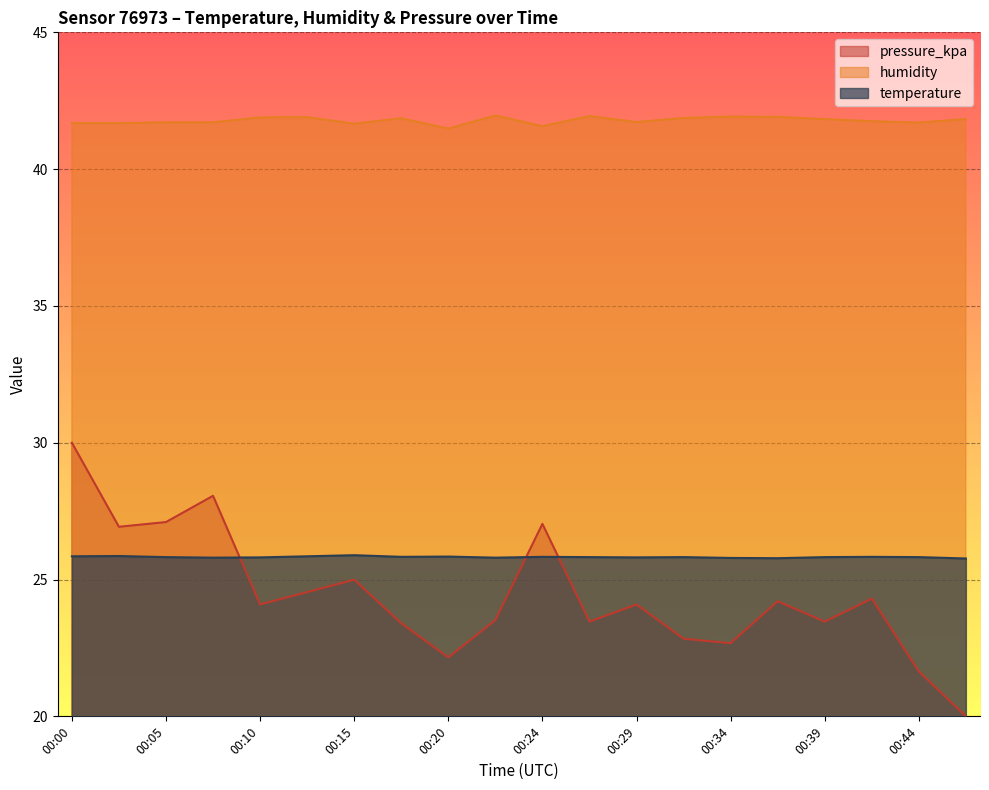

How many lines are shown in the chart?

3